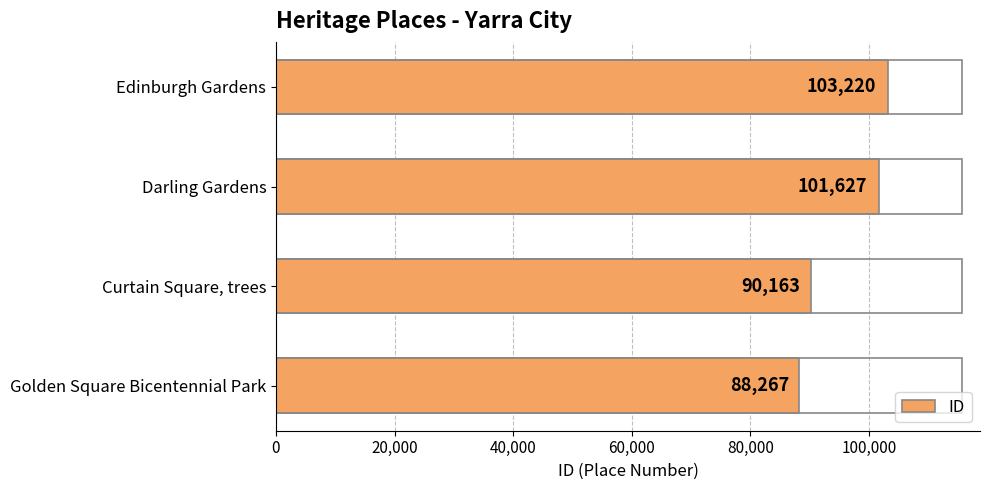

Approximately how many times larger is the value at Darling Gardens compared to Edinburgh Gardens?

1.0